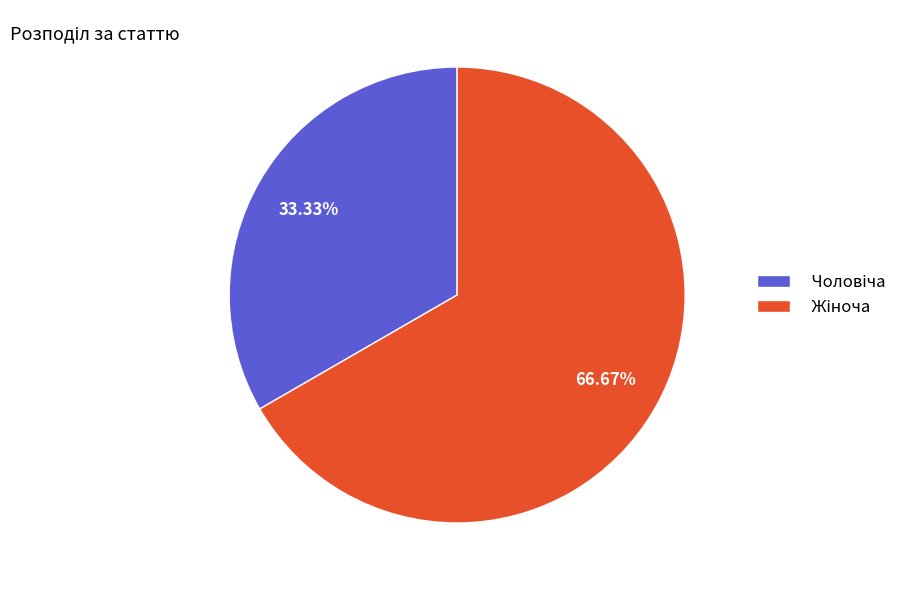

Is there any slice that represents more than half of the pie?

Yes